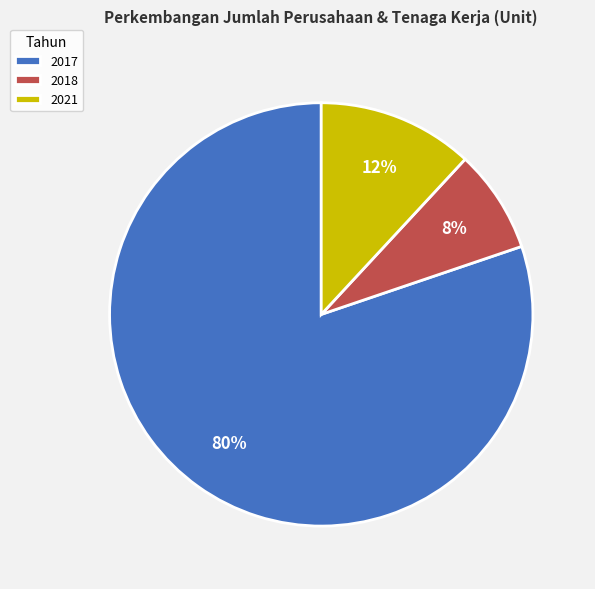

To the nearest percent, what percentage of the pie is 2021?

12%